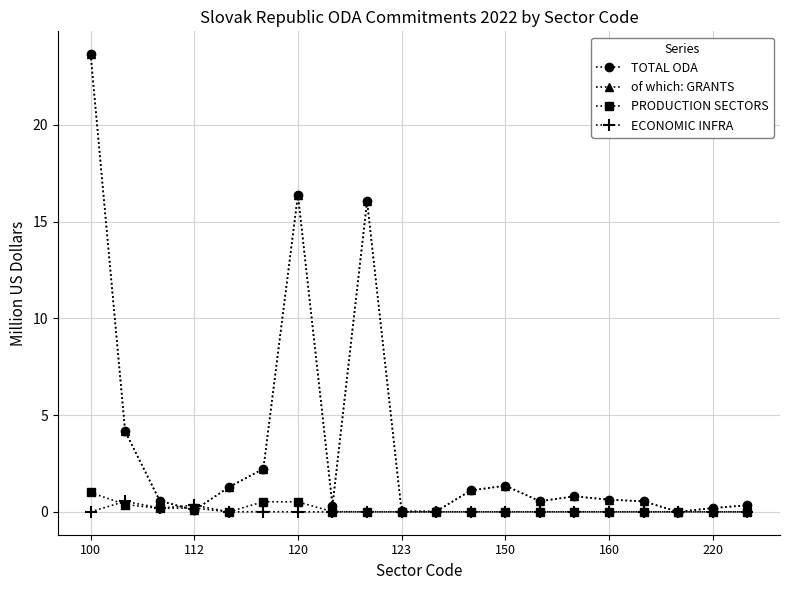

List the series in order of their peak value, lowest first.

ECONOMIC INFRA, PRODUCTION SECTORS, TOTAL ODA, of which: GRANTS